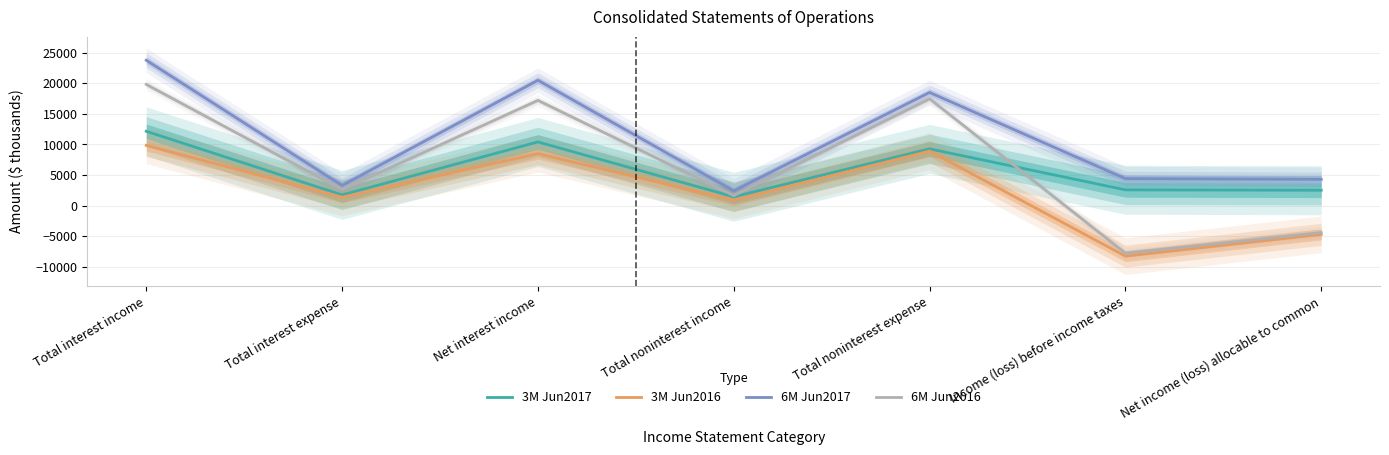

Rank the series at Total noninterest income from highest to lowest value.

6M Jun2017, 6M Jun2016, 3M Jun2017, 3M Jun2016